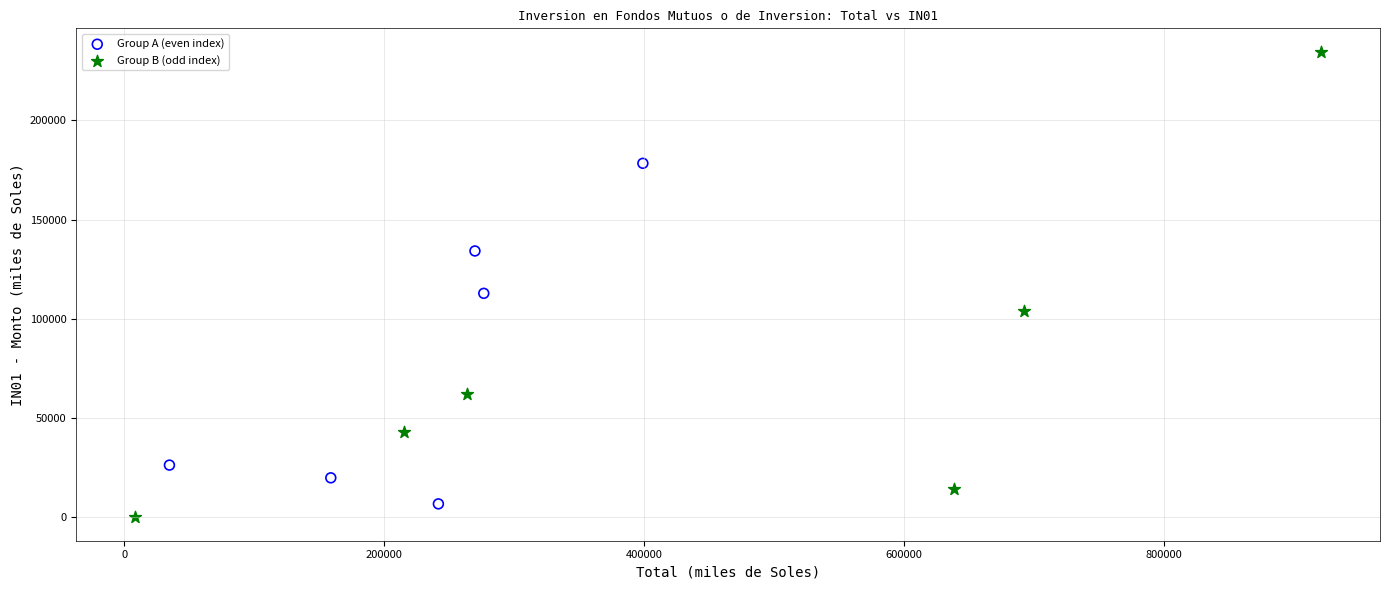

Which series reaches the maximum Y coordinate?

Group B (odd index)